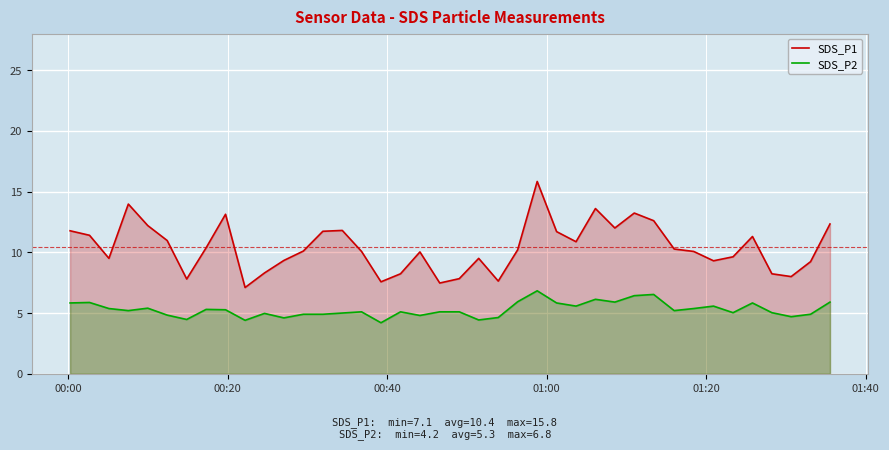

What is the value of the SDS_P2 point at the 30th from the left?

6.4